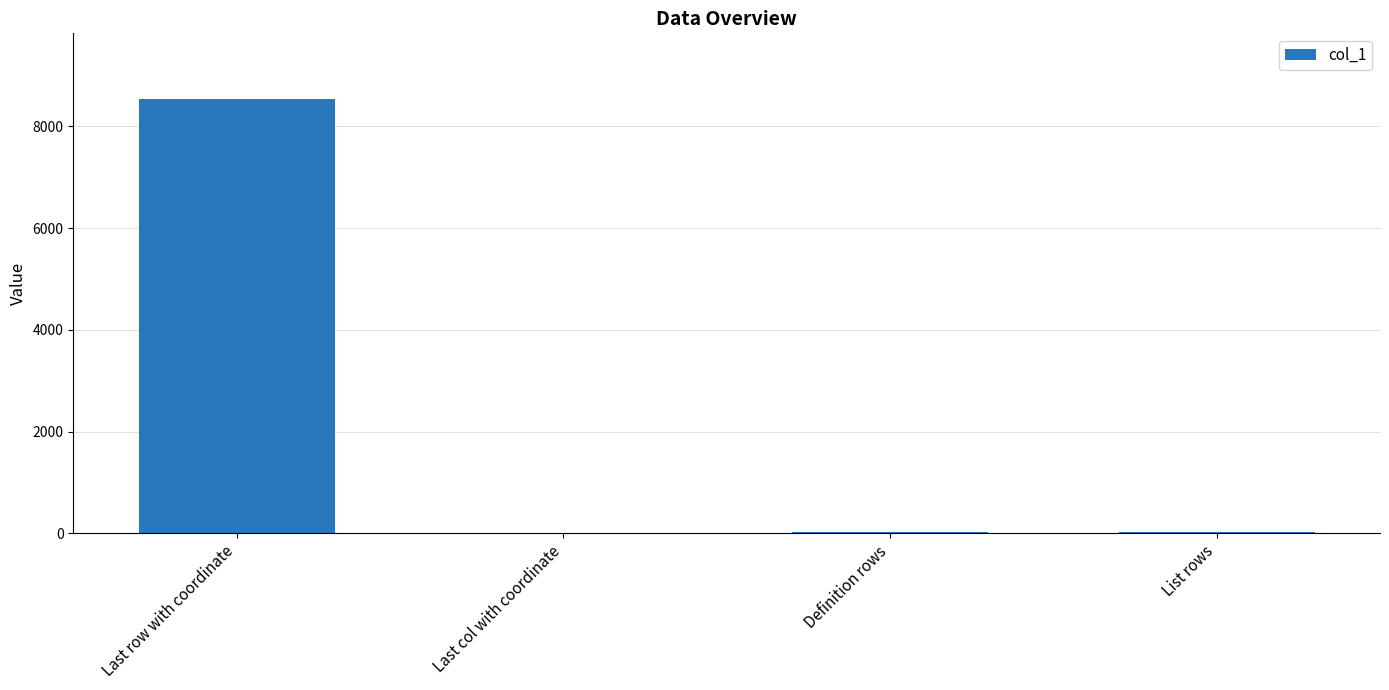

Are the bars horizontal?

No